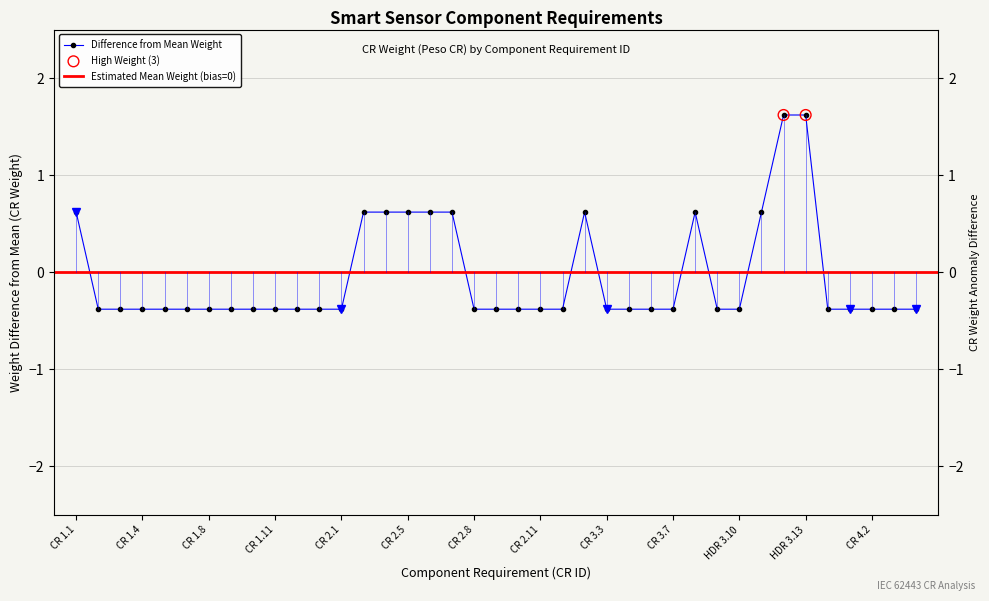

What is the change in value from HDR 2.13 to CR 3.3?

-1.0